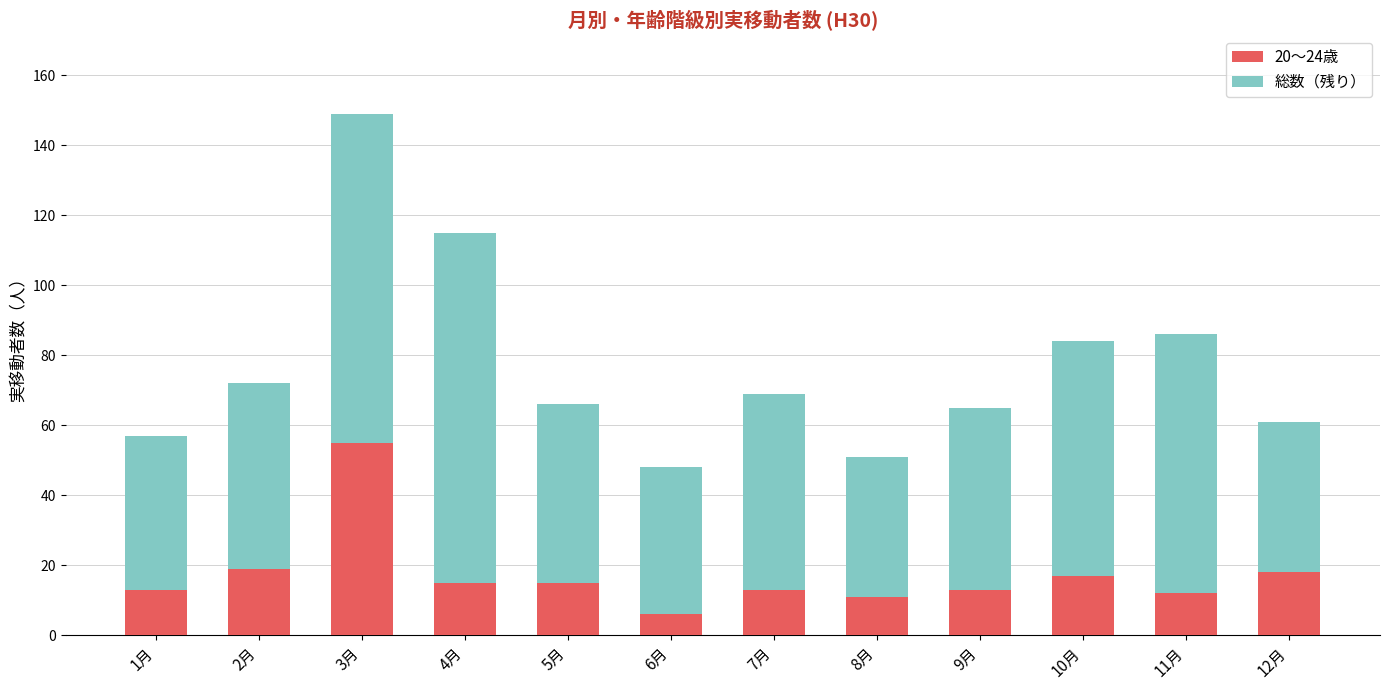

At which category is the sum across all series the highest?

3月